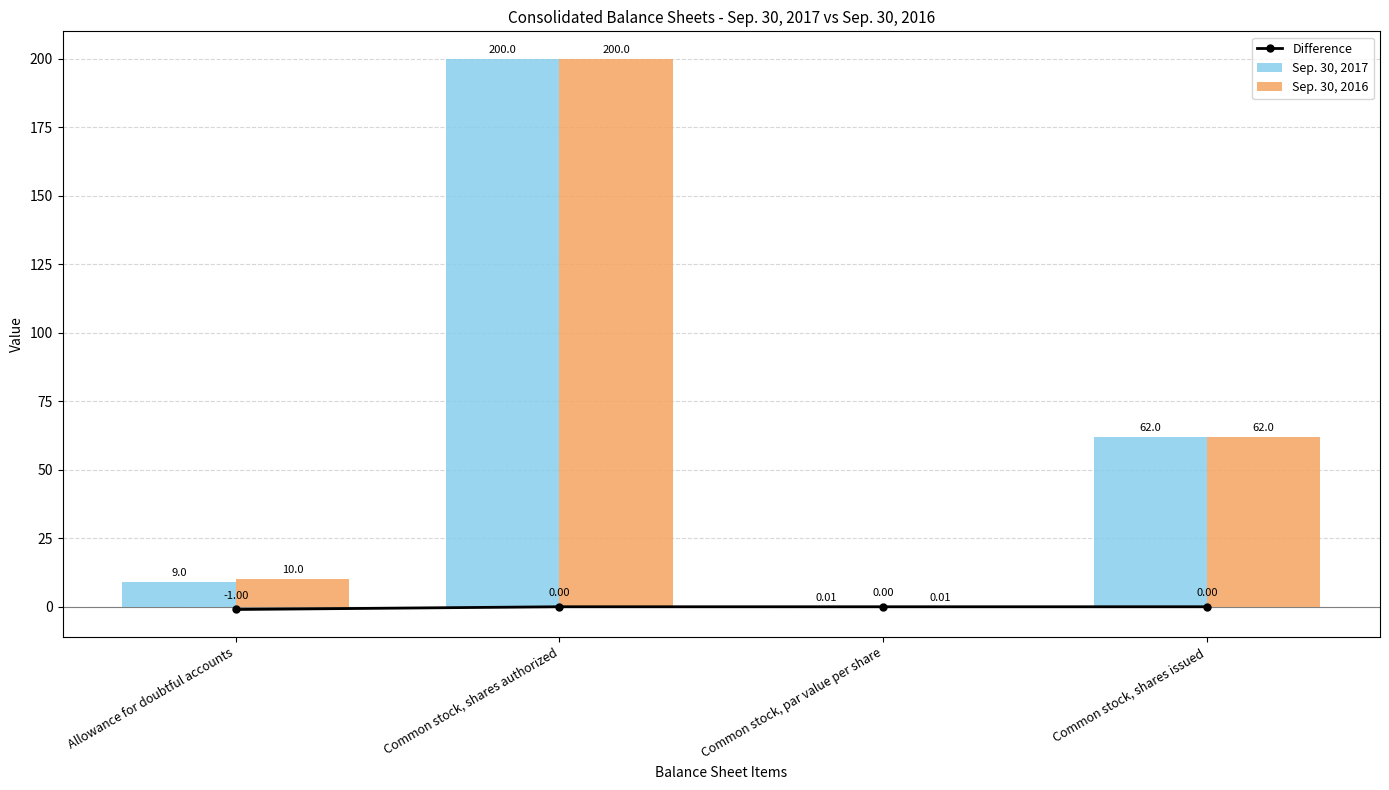

The value of Sep. 30, 2017 at Allowance for doubtful accounts is 3.1. True or false?

False